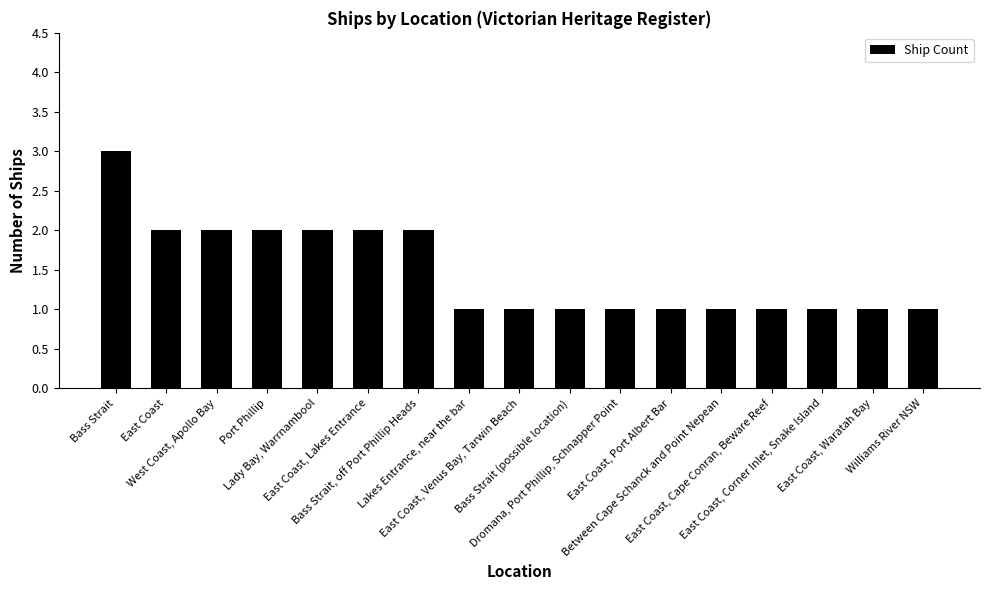

True or false: the data shows 1 at Port Phillip.

False